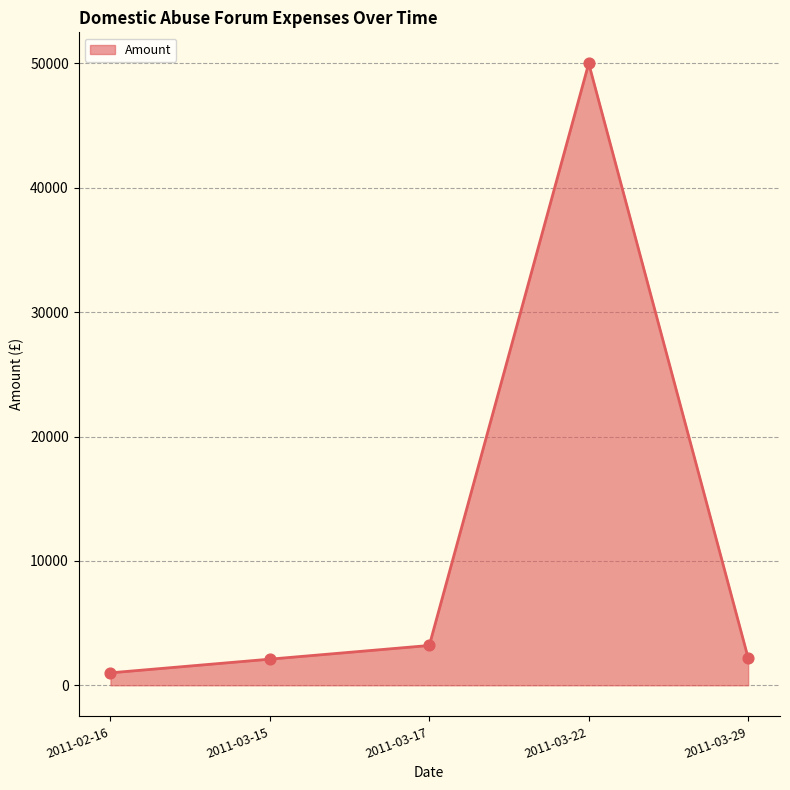

What is the total value across all series at 2011-03-29?

4400